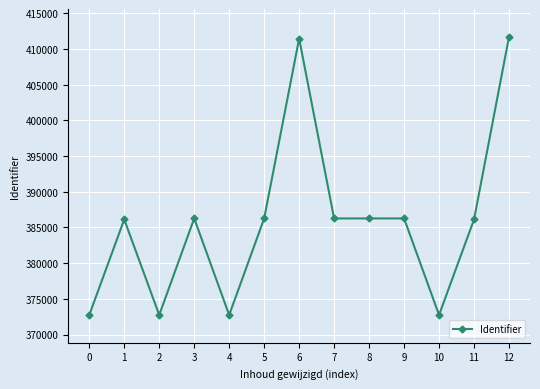

The value at 10 is 372743. True or false?

True